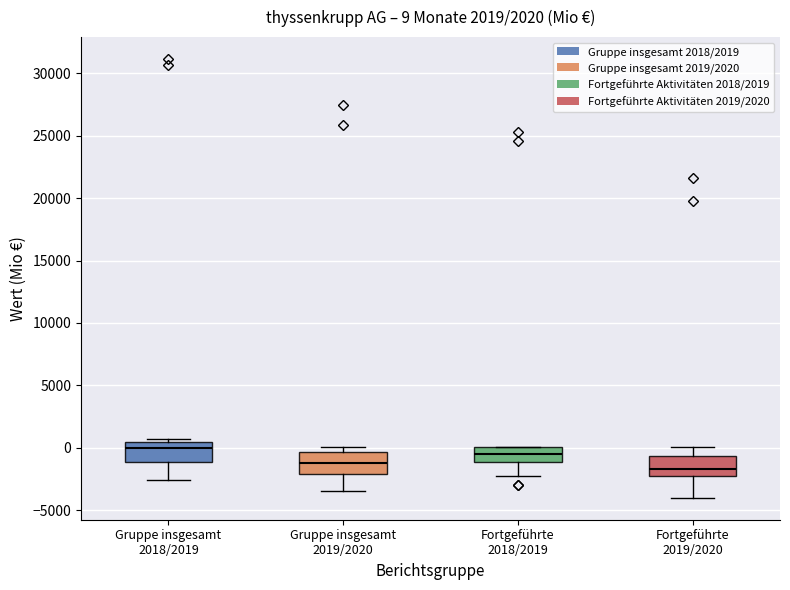

Which box has the lowest median line?

Fortgeführte 2019/2020